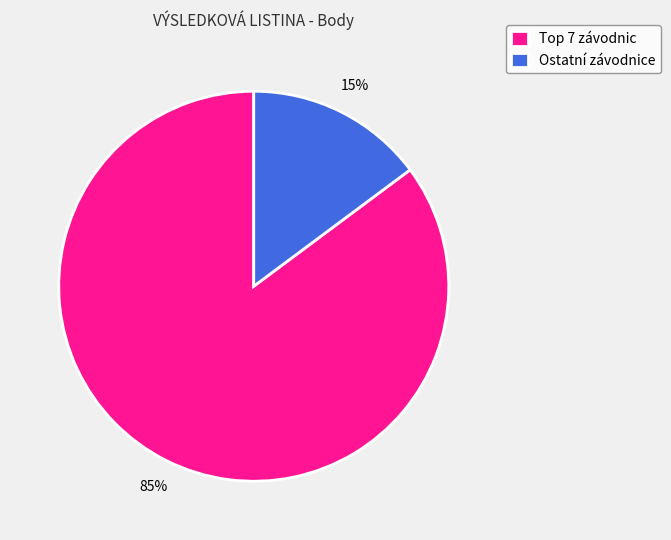

Is Ostatní závodnice the majority of the pie?

No